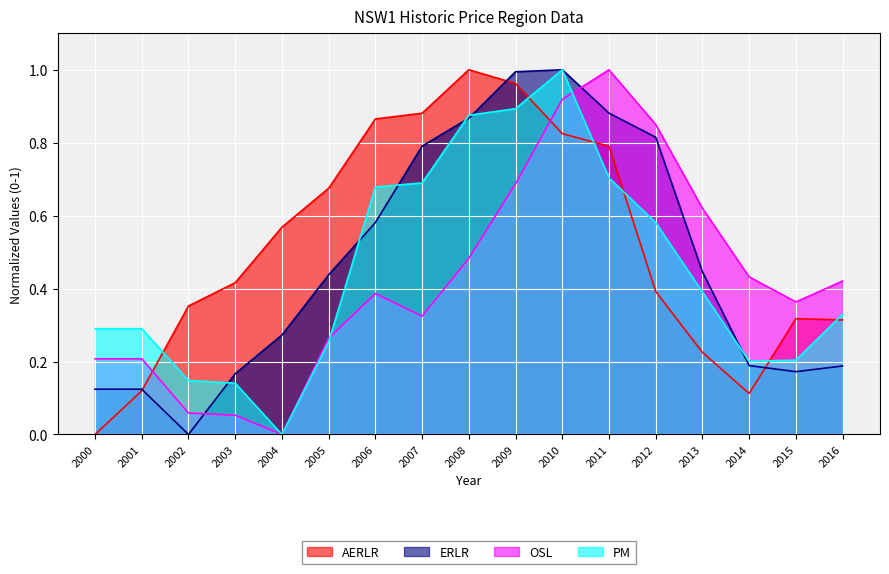

What is the value of the OSL point at the 7th from the left?

0.4